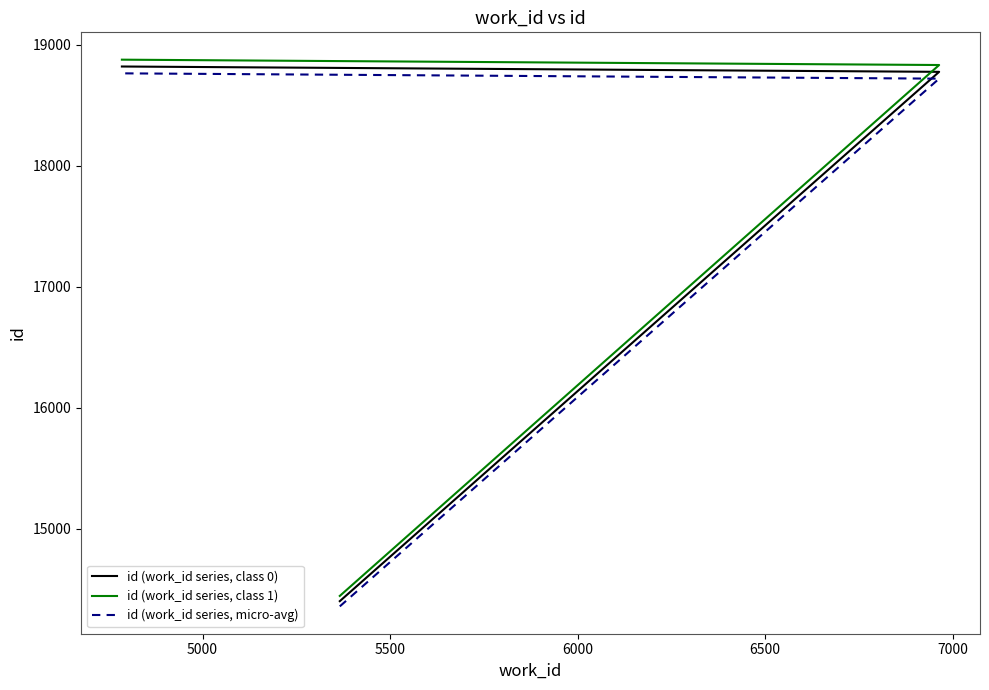

How many categories are shown in the chart?

3